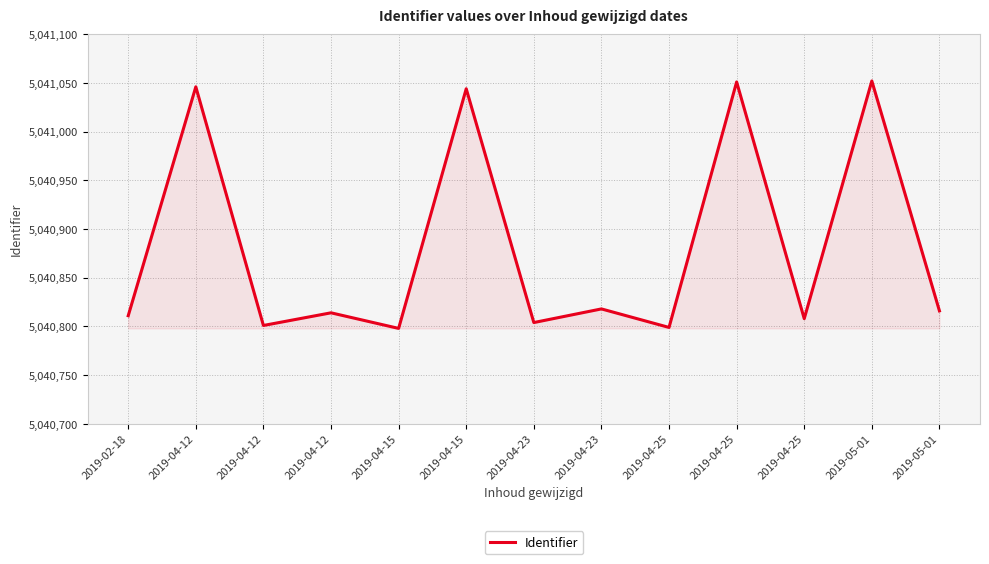

Where does the data first go above 5040814?

2019-04-12